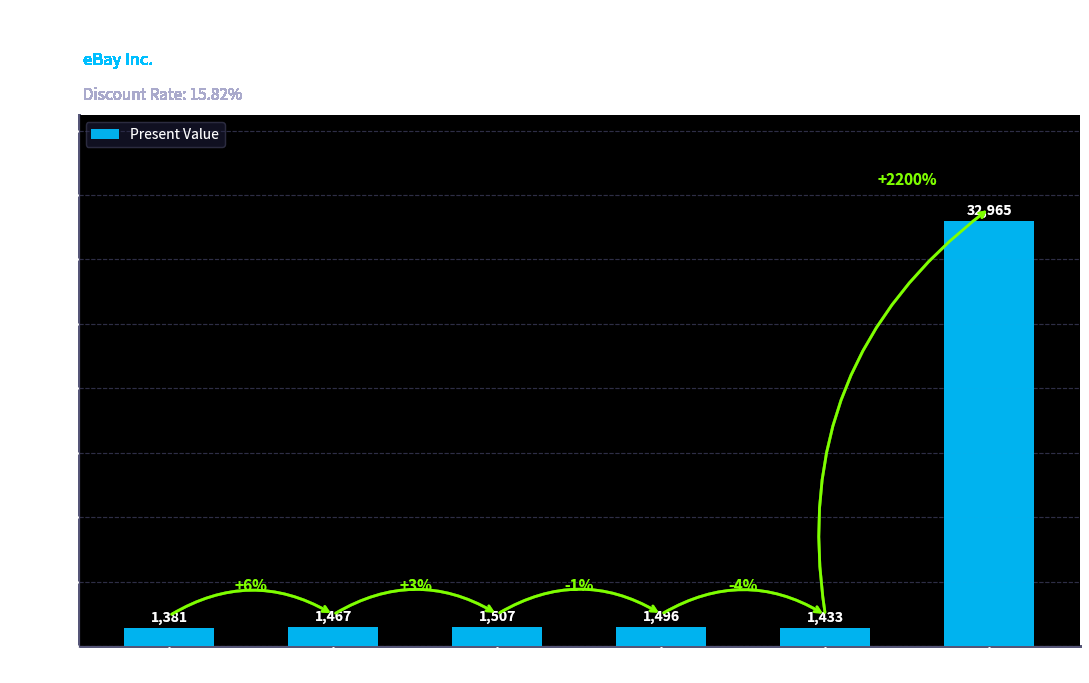

What is the label of the 2nd bar from the right?

FCFE(5)